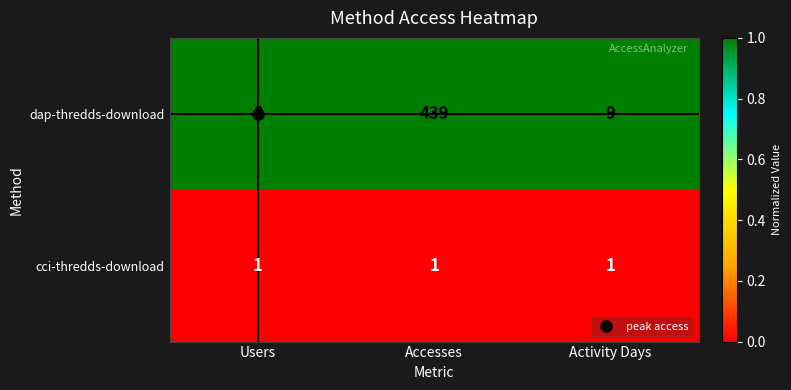

At which category does the chart reach its peak across all series?

Accesses